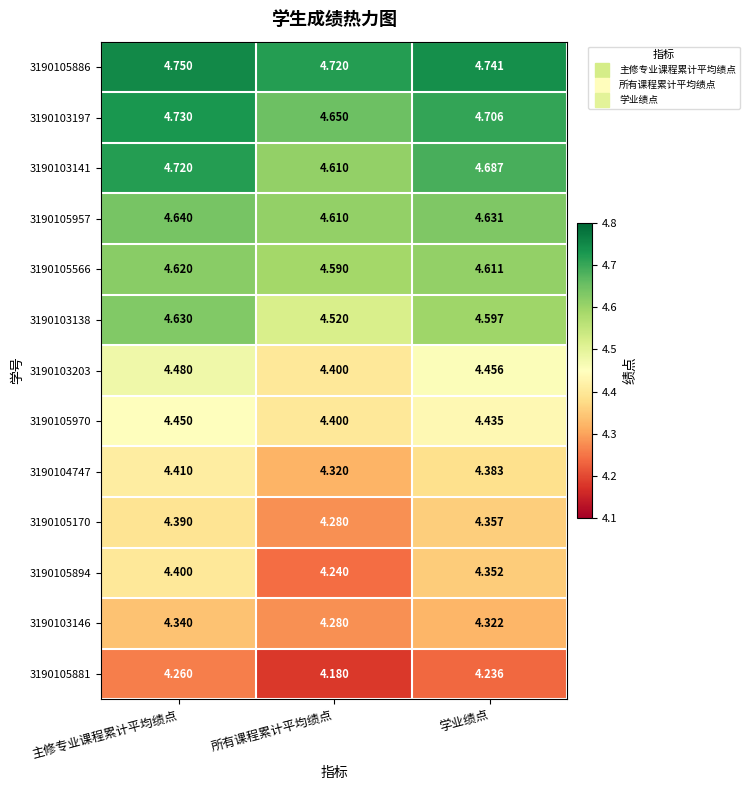

What is the spread (max minus min) of values at 主修专业课程累计平均绩点?

0.5